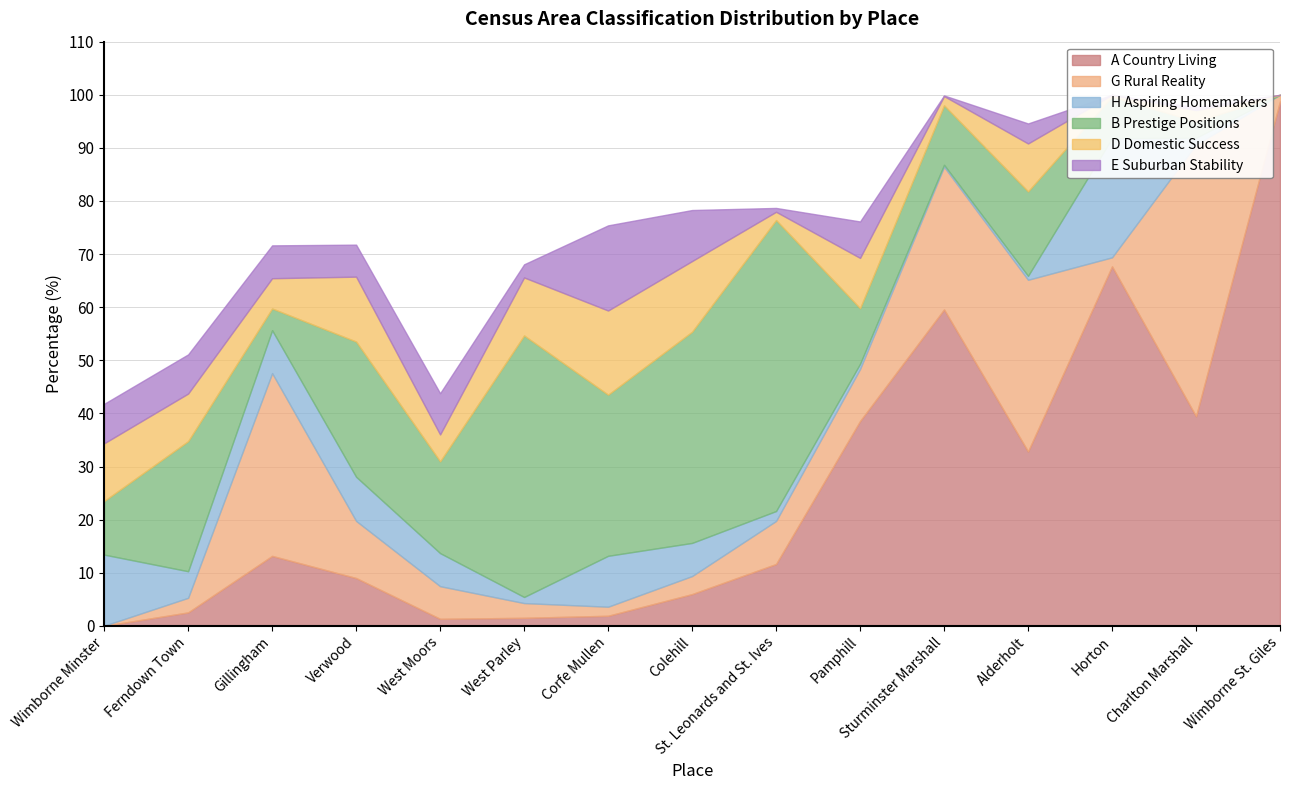

At which category does A Country Living reach its first local peak?

Gillingham